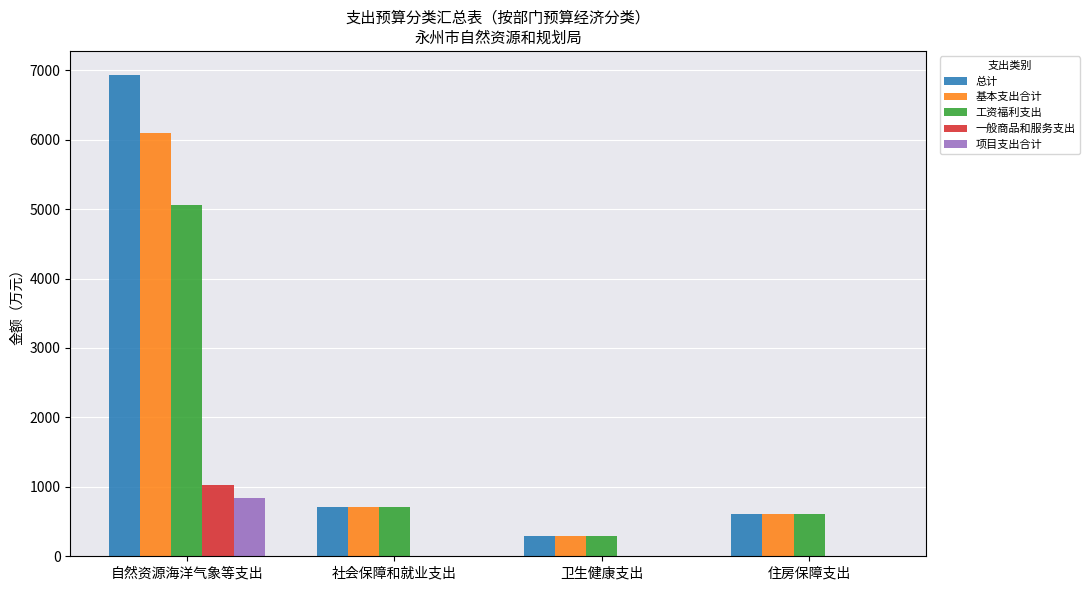

Reading right to left, what are all the values shown in this chart?

总计: 住房保障支出=603.4	卫生健康支出=296.1	社会保障和就业支出=711.0	自然资源海洋气象等支出=6931.0
基本支出合计: 住房保障支出=603.4	卫生健康支出=296.1	社会保障和就业支出=711.0	自然资源海洋气象等支出=6094.0
工资福利支出: 住房保障支出=603.4	卫生健康支出=296.1	社会保障和就业支出=711.0	自然资源海洋气象等支出=5061.4
一般商品和服务支出: 住房保障支出=0.0	卫生健康支出=0.0	社会保障和就业支出=0.0	自然资源海洋气象等支出=1032.6
项目支出合计: 住房保障支出=0.0	卫生健康支出=0.0	社会保障和就业支出=0.0	自然资源海洋气象等支出=837.0